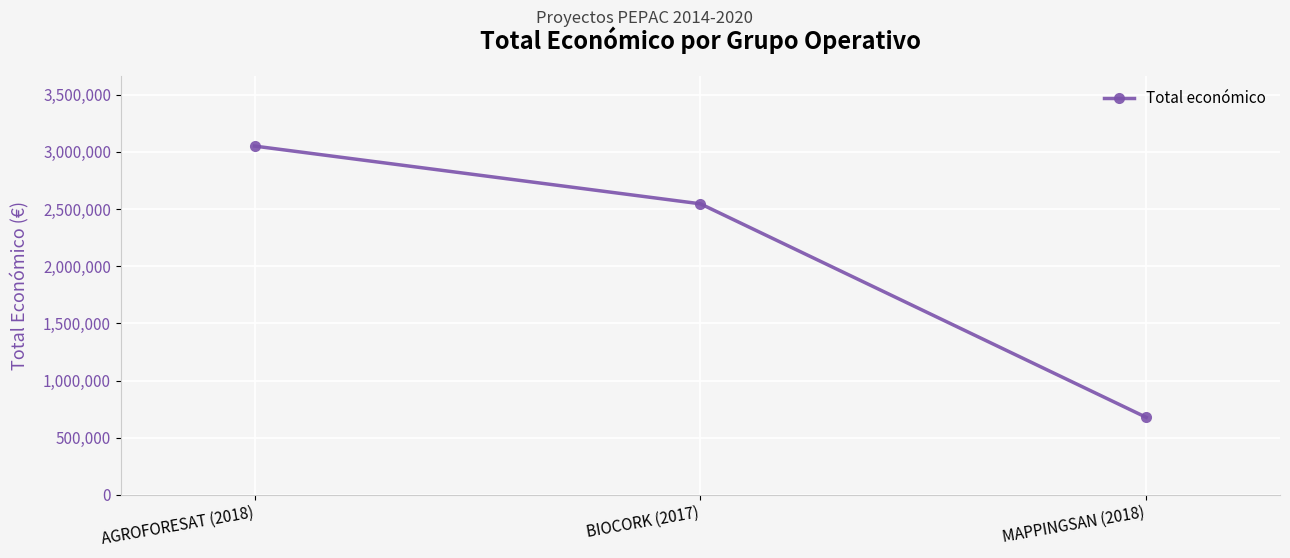

Read the value at BIOCORK (2017).

2546283